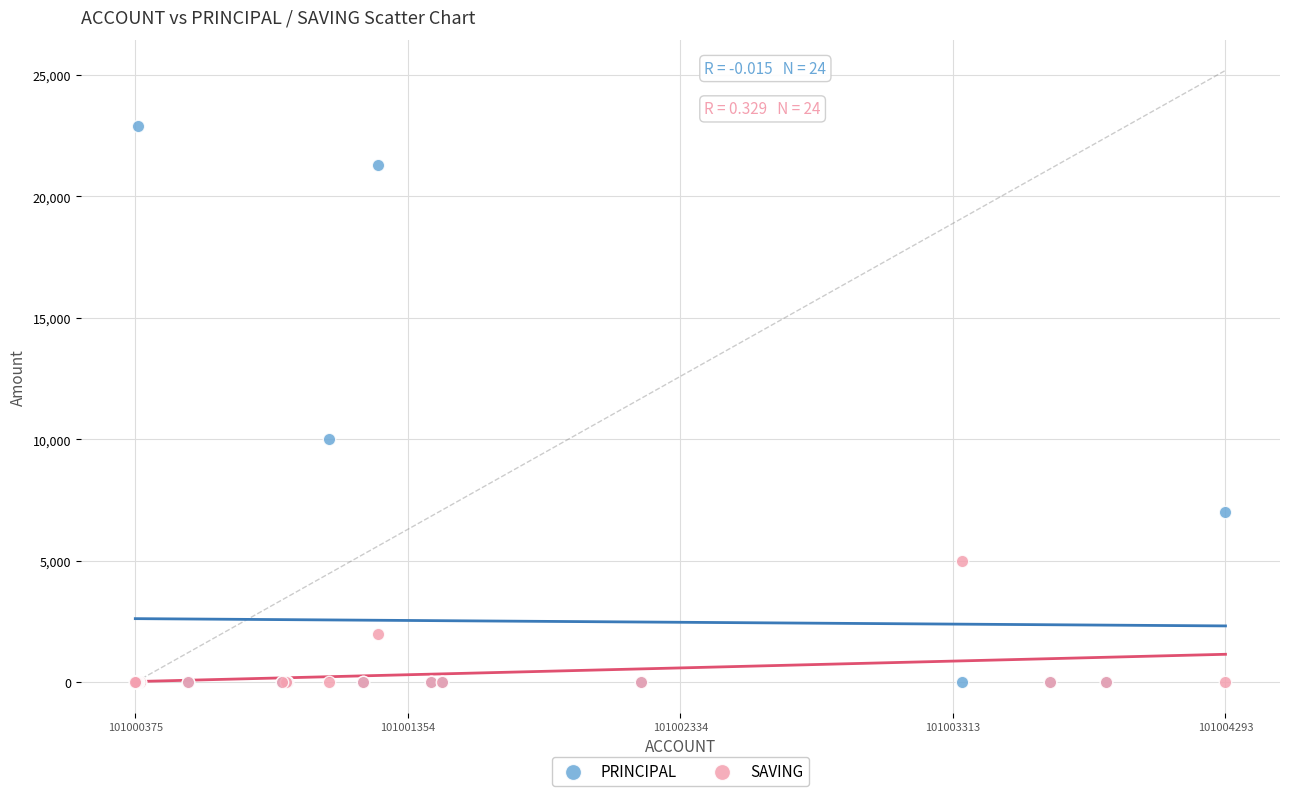

Which series contains the highest Y value?

PRINCIPAL